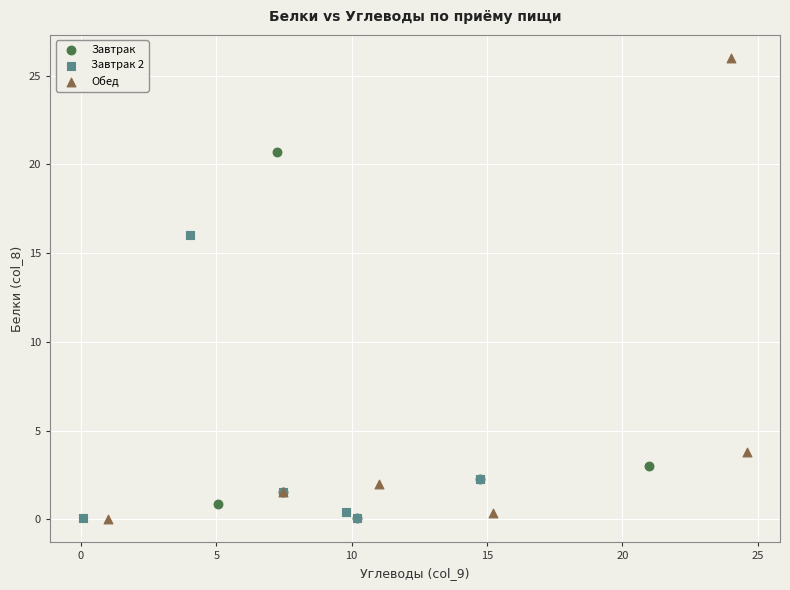

Which series reaches the maximum Y coordinate?

Обед